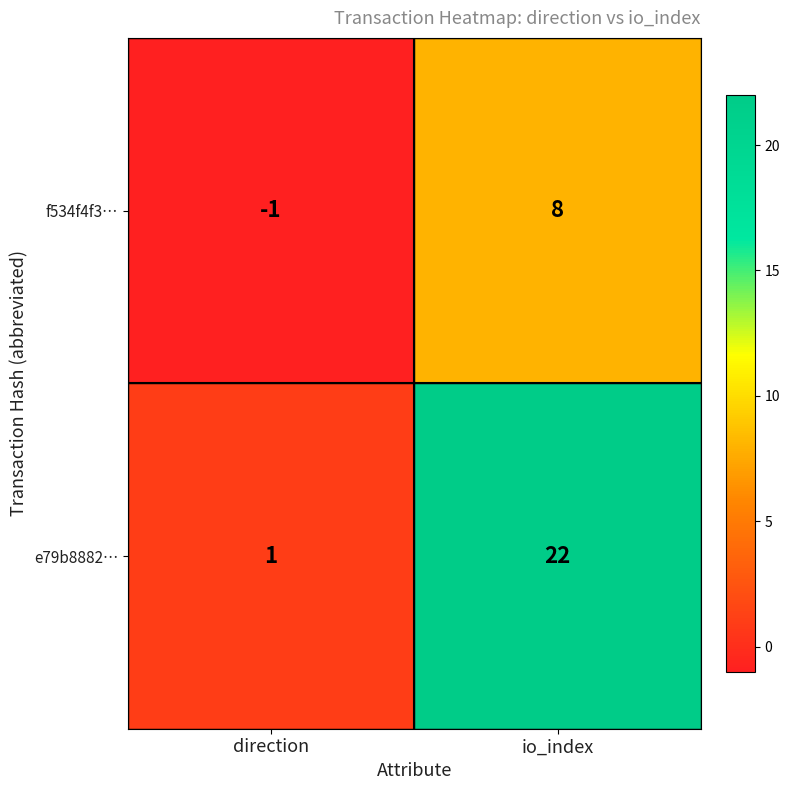

The e79b8882… series shows 22 at io_index. True or false?

True